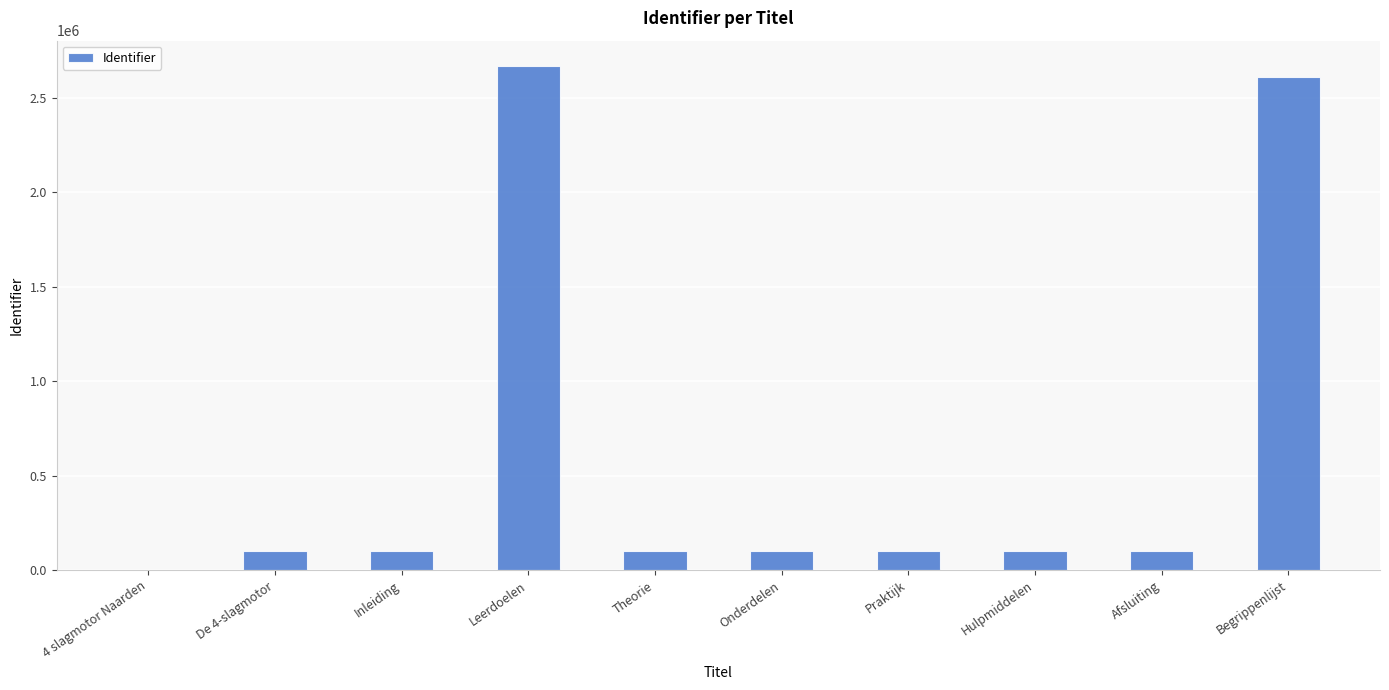

Which category has the highest value across all series?

Leerdoelen